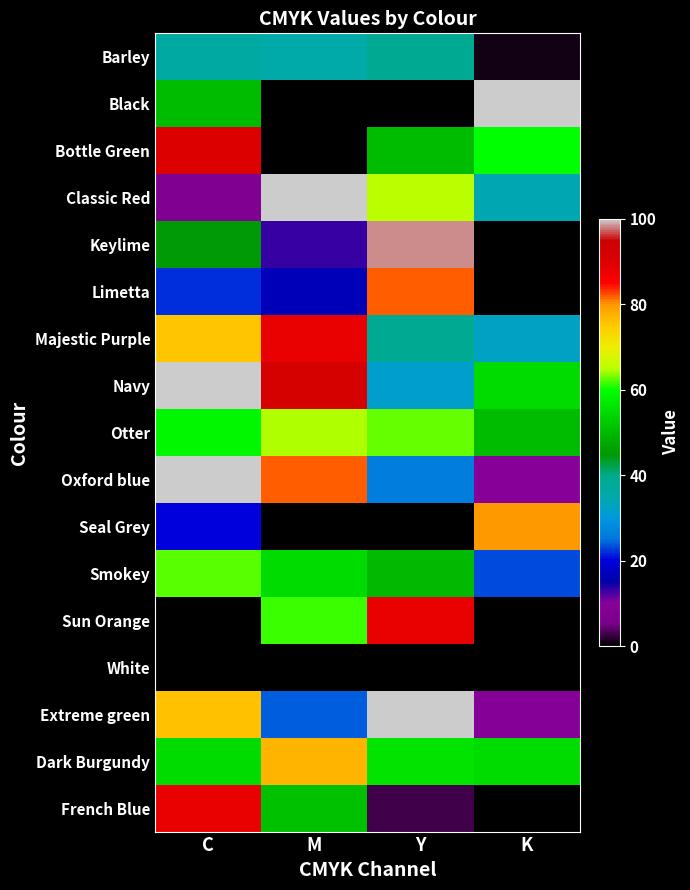

What is the spread (max minus min) of values at K?

100.0